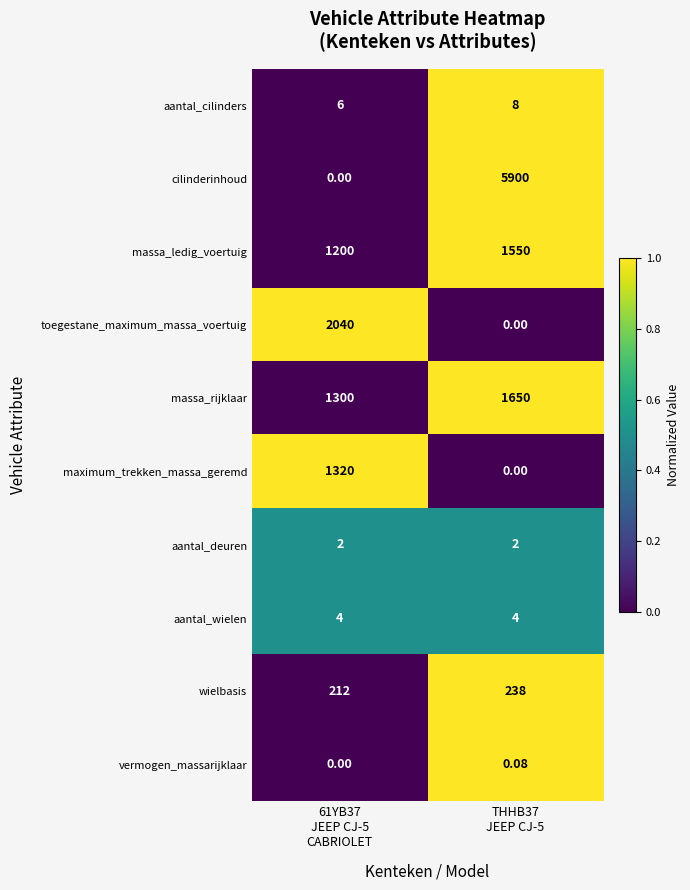

Which series has the largest range (max minus min)?

cilinderinhoud